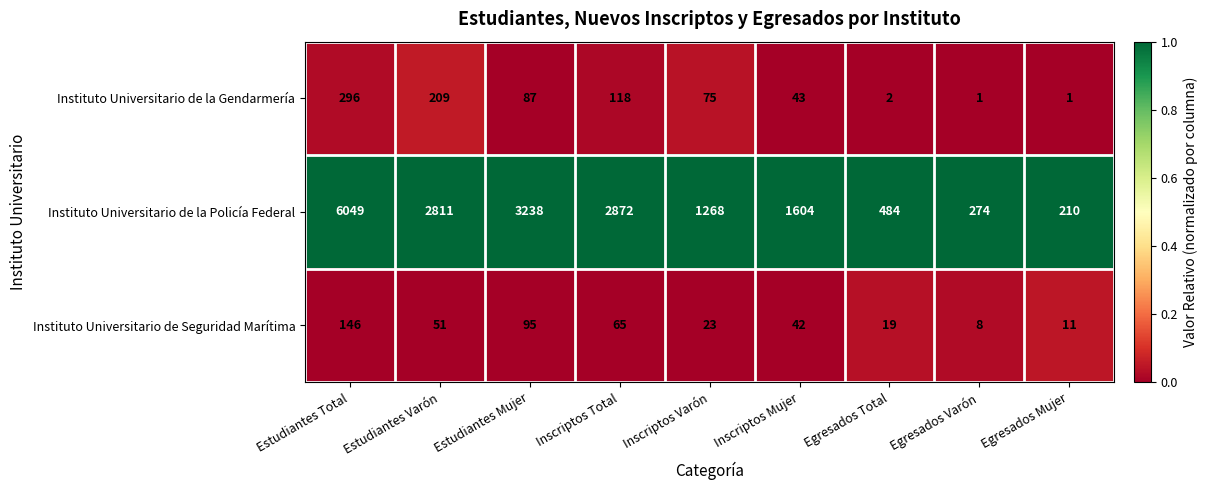

At Estudiantes Varón, list the series in order from smallest to largest.

Instituto Universitario de Seguridad Marítima, Instituto Universitario de la Gendarmería, Instituto Universitario de la Policía Federal